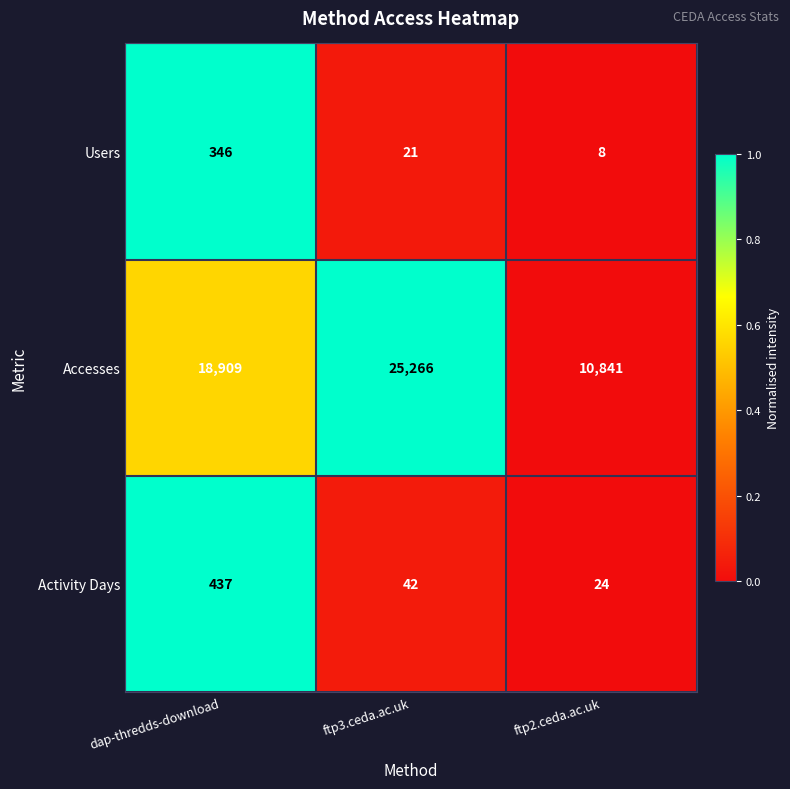

The Accesses series shows 4124 at ftp2.ceda.ac.uk. True or false?

False